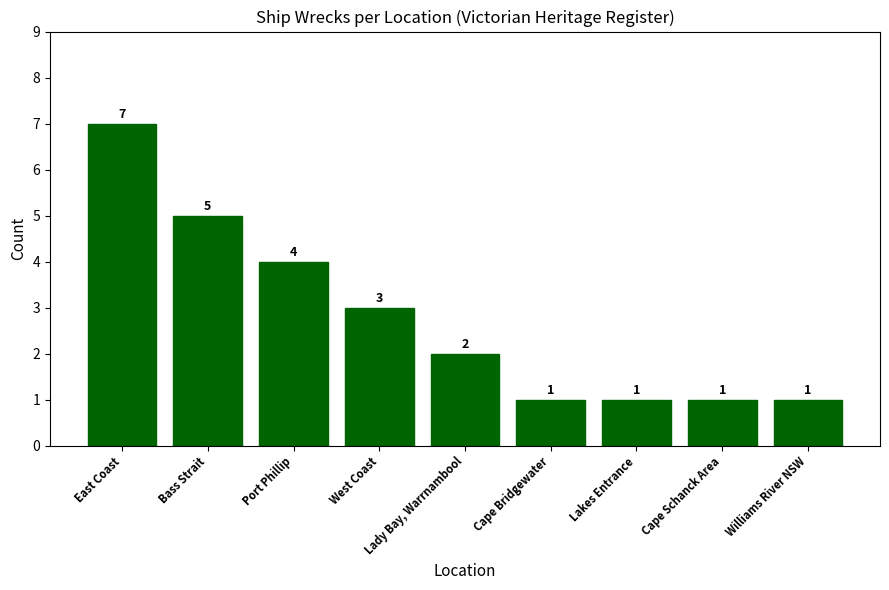

What is the sum of the values at Cape Schanck Area and Lady Bay, Warrnambool?

3